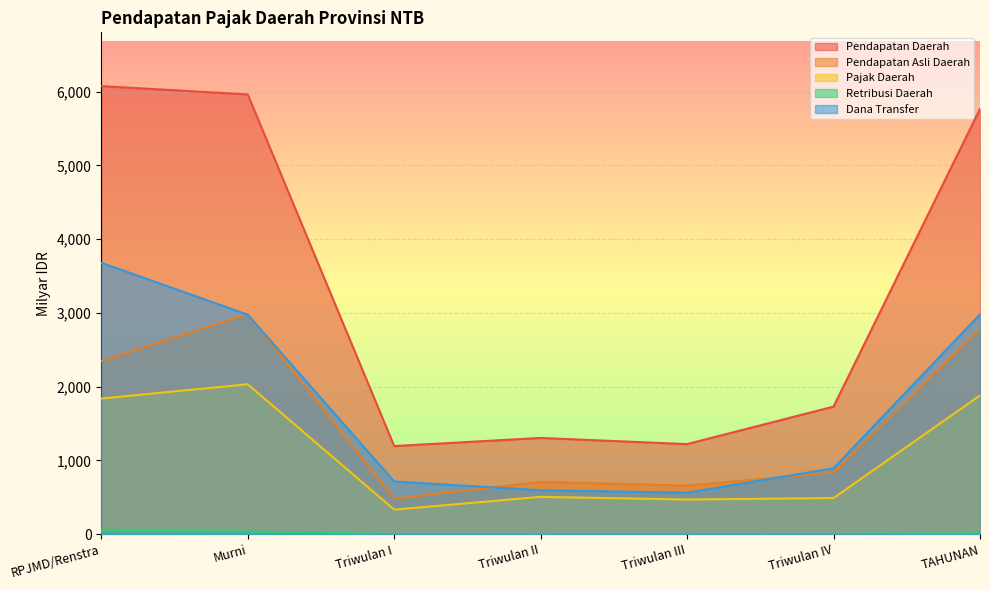

Count the number of data series in this chart.

5